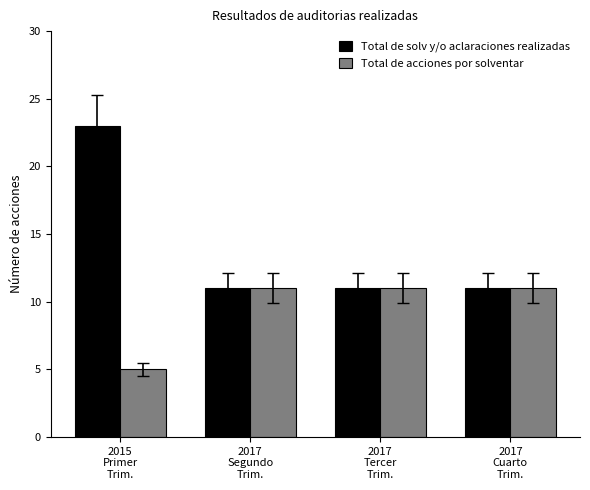

What value does the Total de acciones por solventar series have at 2017
Segundo
Trim.?

11